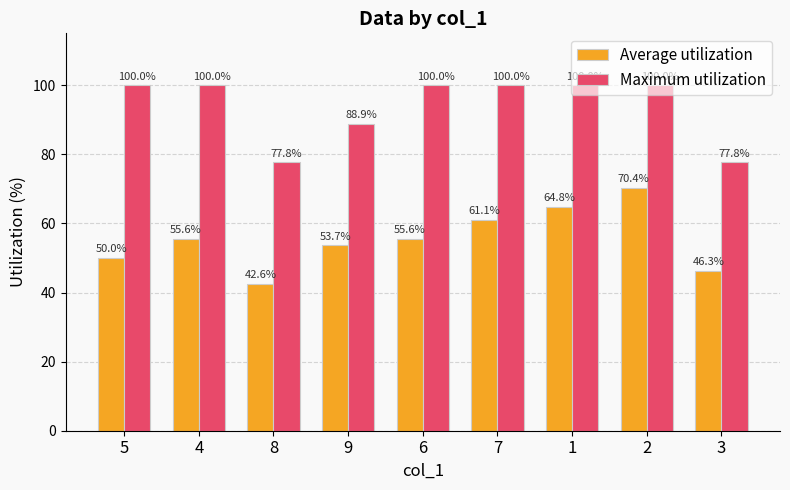

Reading left to right, extract all data points from this chart.

Average utilization: 5=50.0	4=55.6	8=42.6	9=53.7	6=55.6	7=61.1	1=64.8	2=70.4	3=46.3
Maximum utilization: 5=100.0	4=100.0	8=77.8	9=88.9	6=100.0	7=100.0	1=100.0	2=100.0	3=77.8